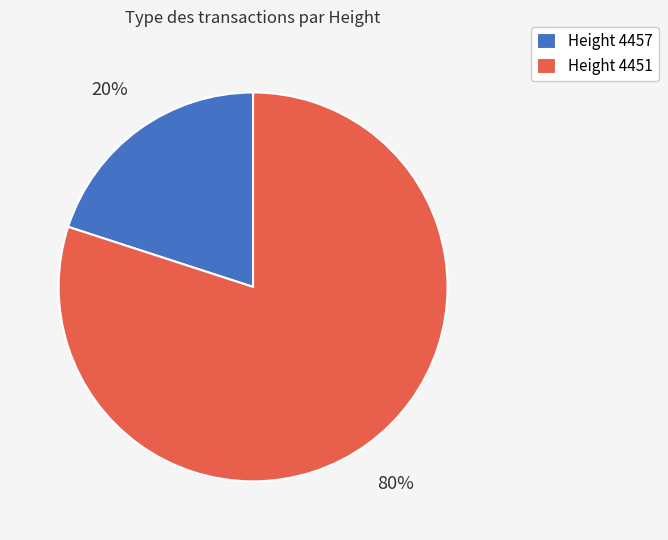

Combined, do Height 4457 and Height 4451 account for over 50%?

Yes